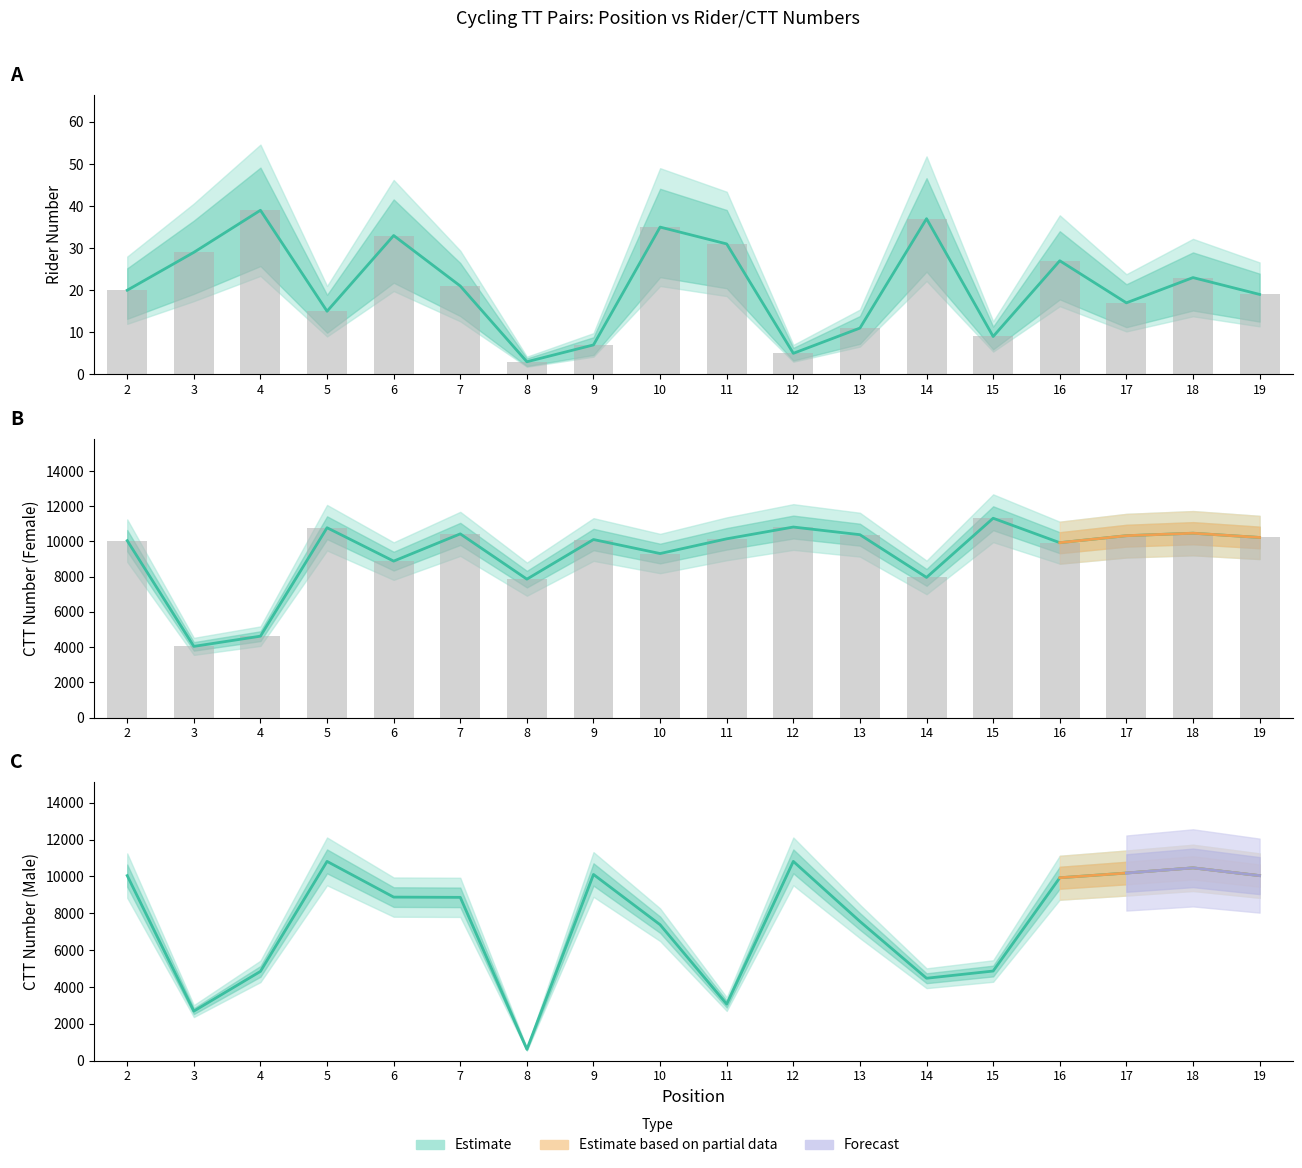

Are the bars grouped side by side (vs. stacked)?

Yes